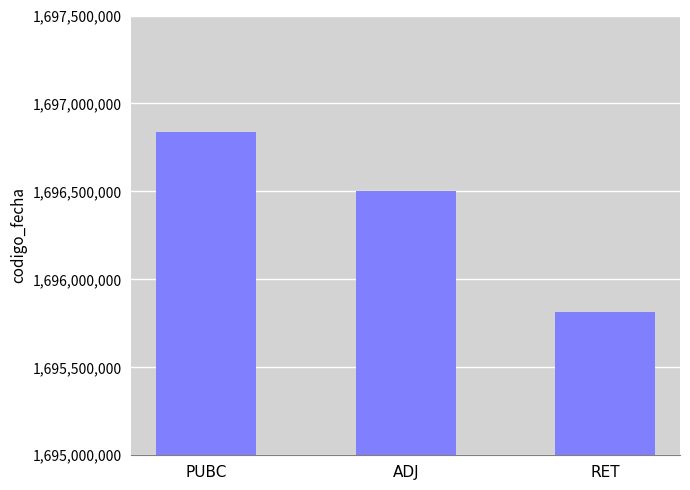

What is the minimum value shown in the chart?

1695813434